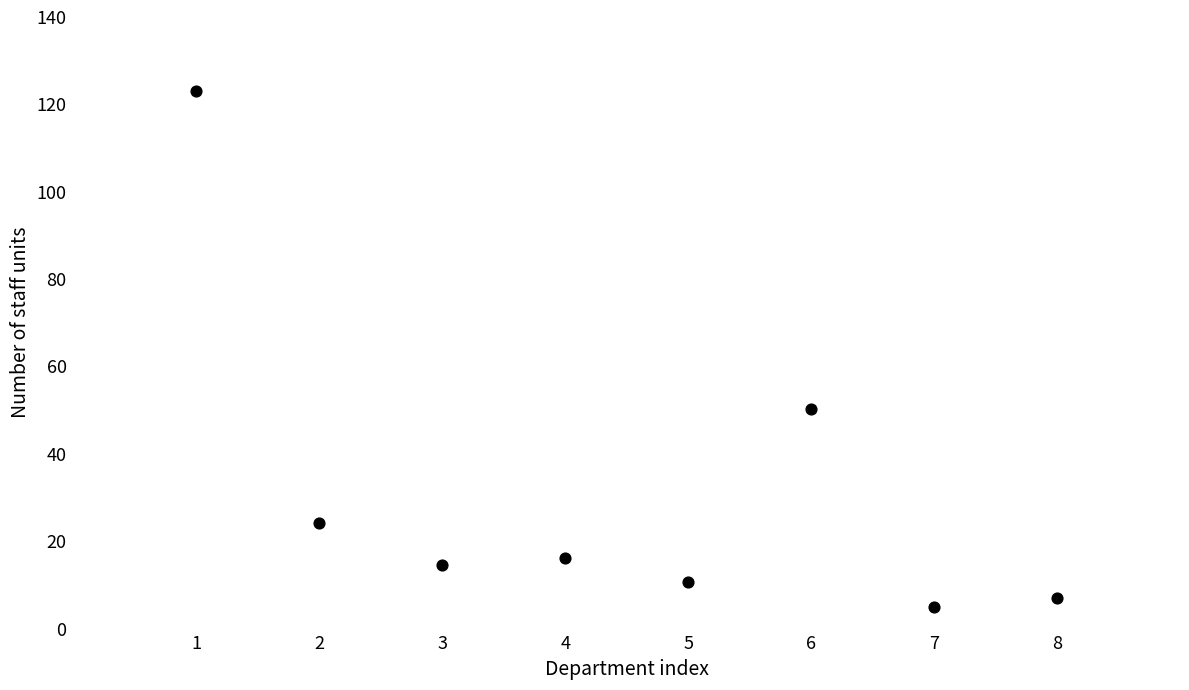

What is the average X value?

4.5